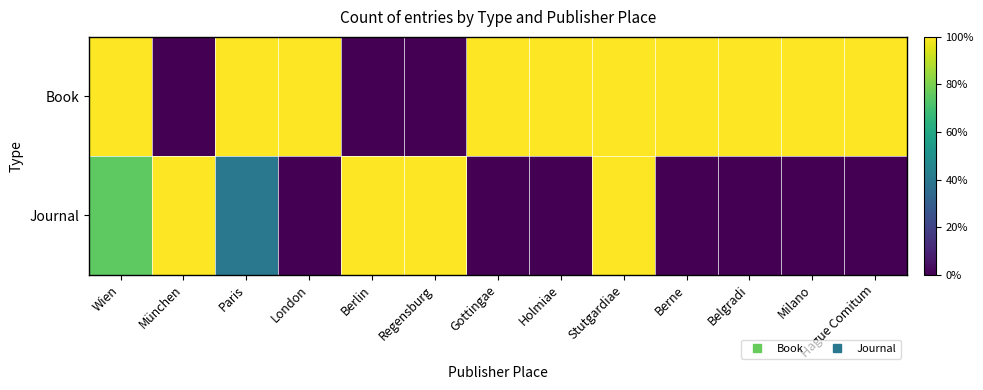

Which series changed the most between Regensburg and Berne?

Book